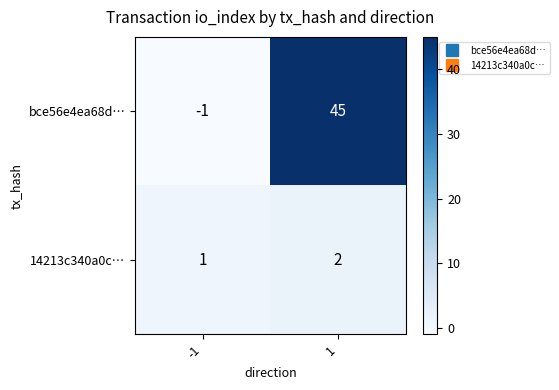

What is the spread (max minus min) of values at 1?

43